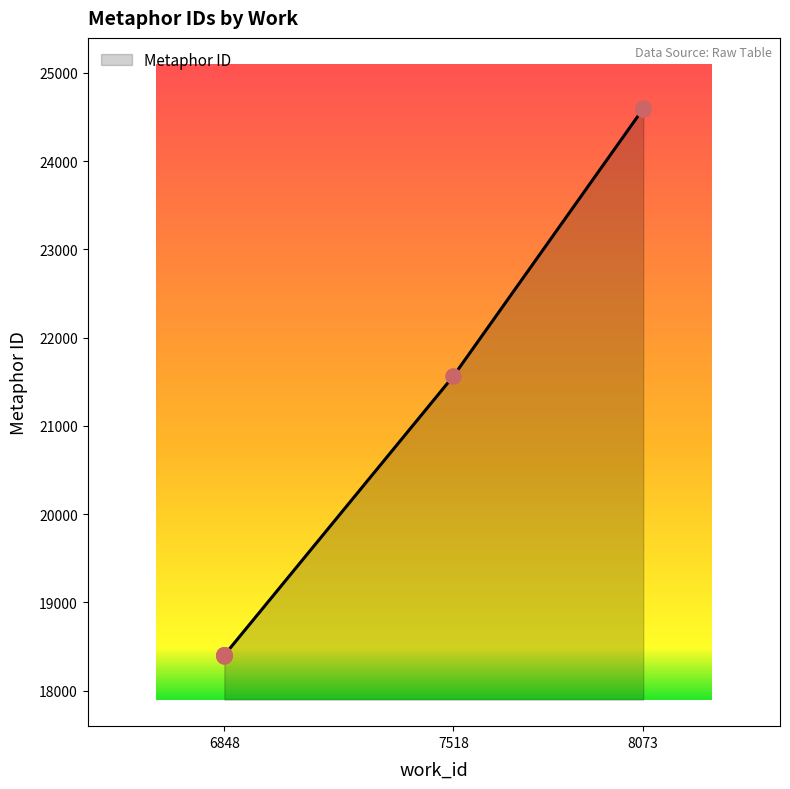

Approximately how many times larger is the value at 8073 compared to 6848?

1.3